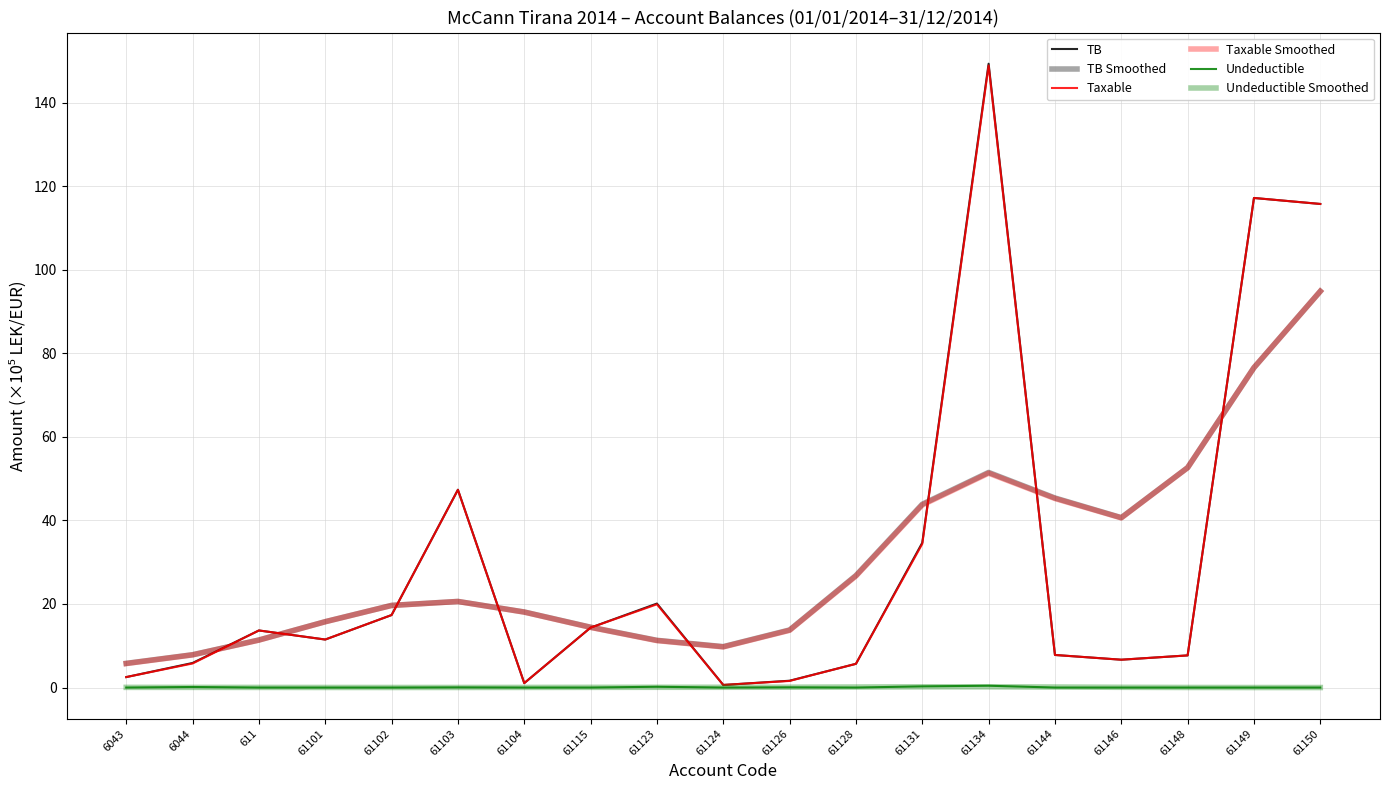

Is this an area chart (filled region under the line)?

No